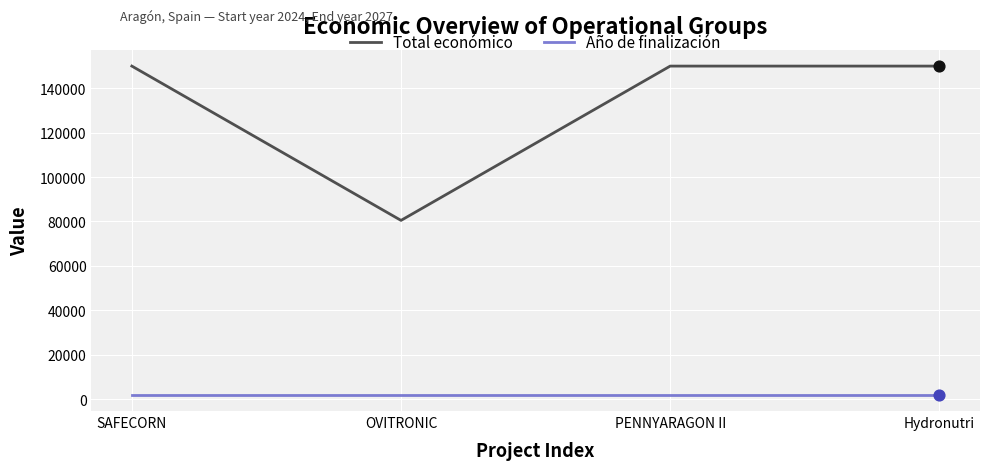

What is the total value across all series at SAFECORN?

152027